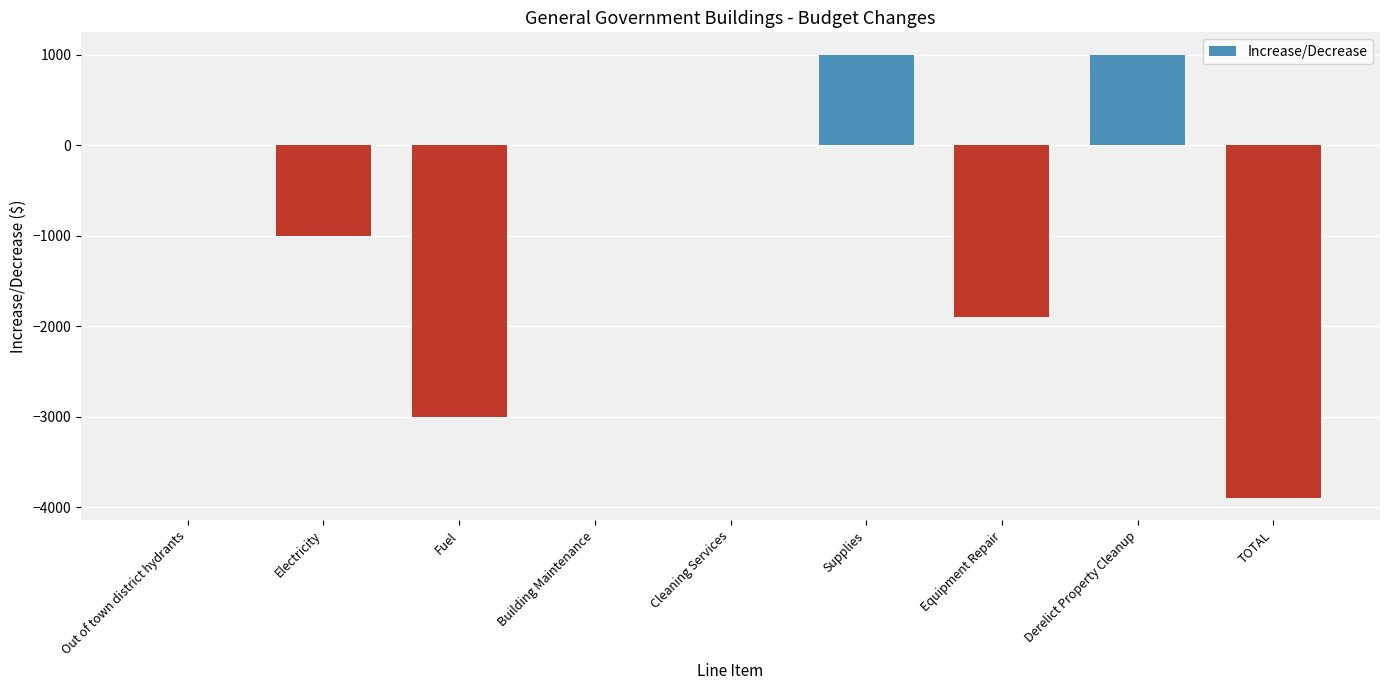

The value at Out of town district hydrants is 0. True or false?

True